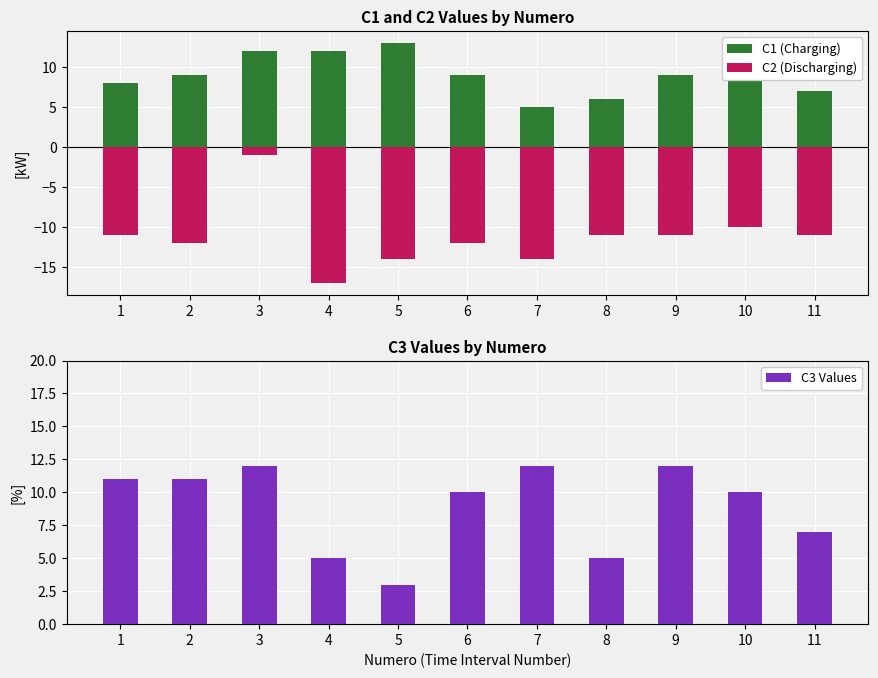

Where does the C2 (neg) series first go above -11?

3